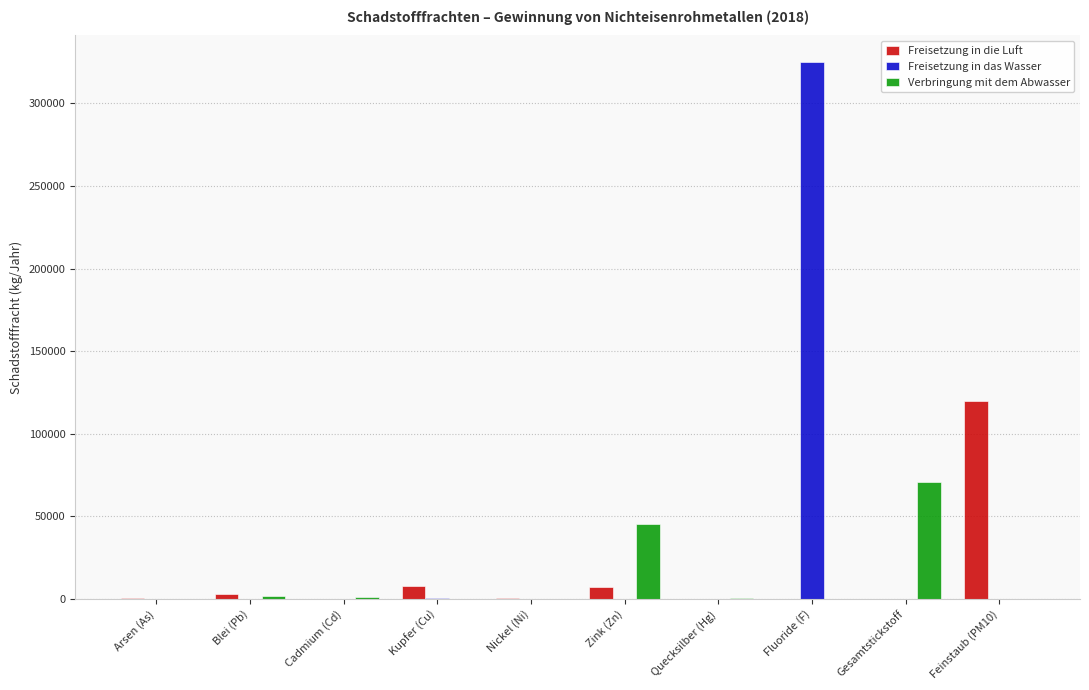

What is the maximum value for Freisetzung in die Luft?

119700